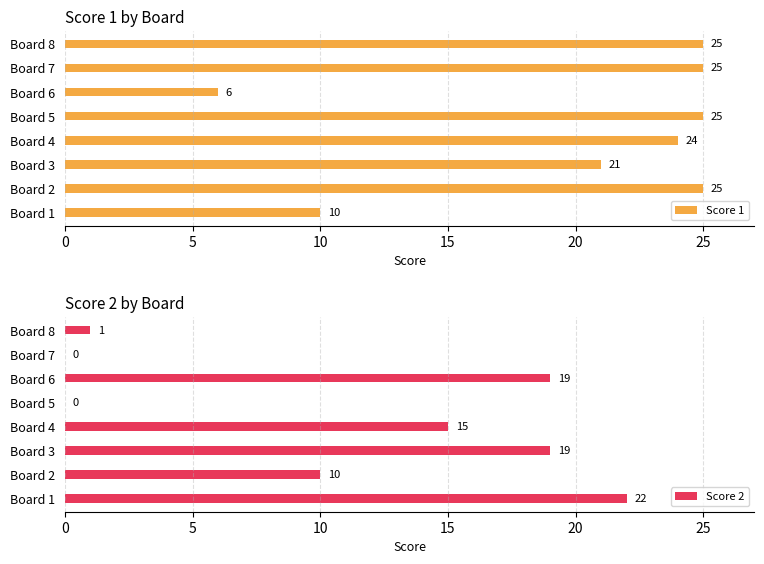

What is the sum of the Score 2 values at Board 2 and Board 8?

11